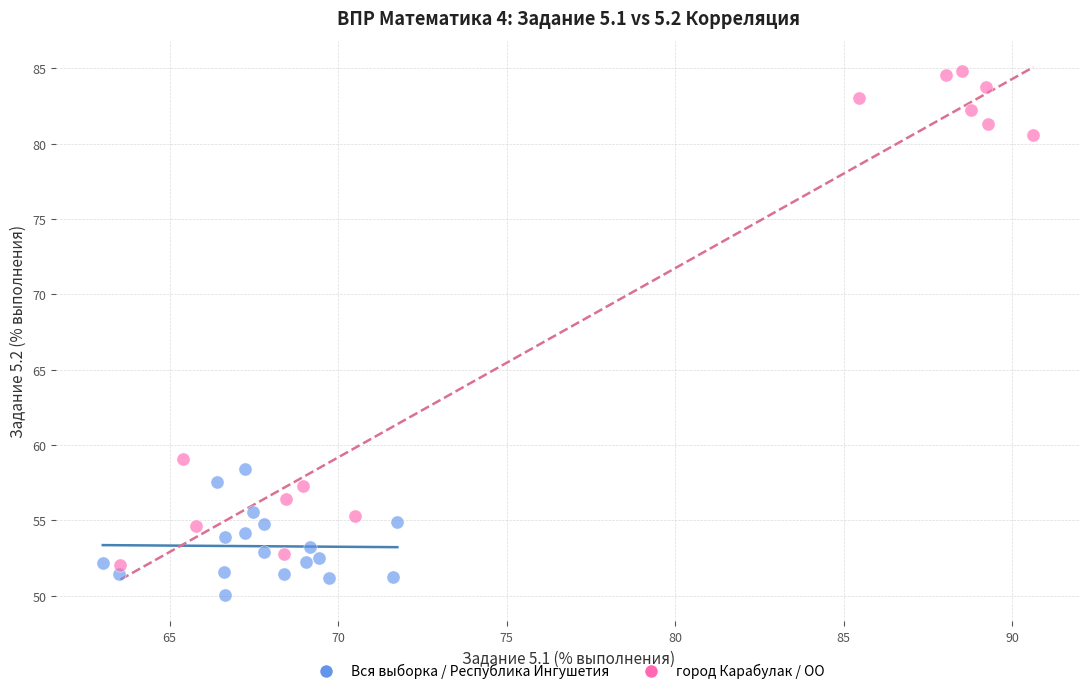

What are all the series names shown in the legend?

Вся выборка / Республика Ингушетия, город Карабулак / ОО